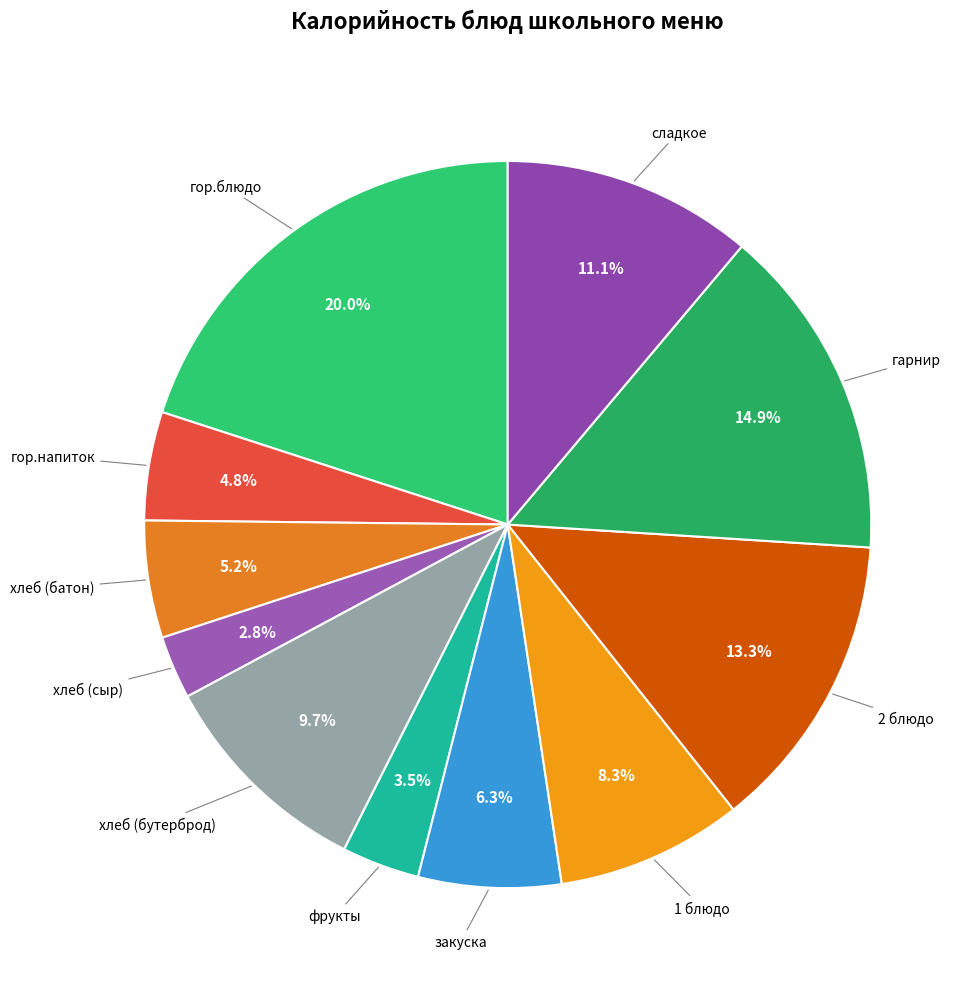

How many slices are in this pie chart?

11